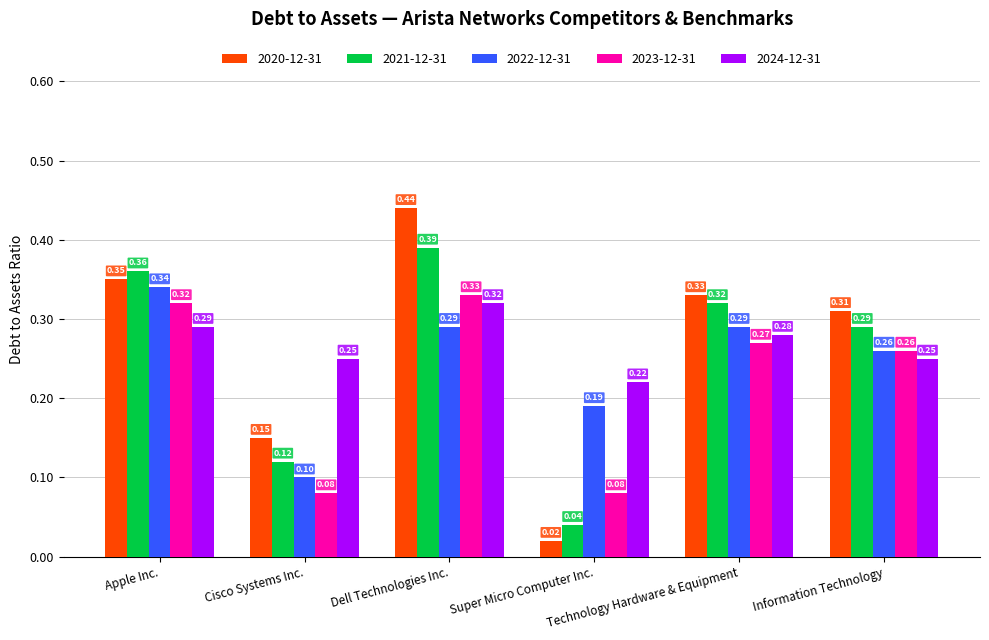

Which series has the widest spread of values?

2020-12-31